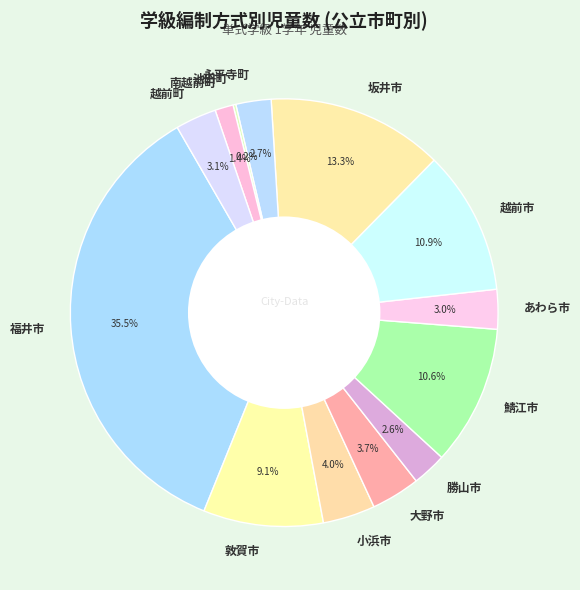

Which has a higher value, 勝山市 or 敦賀市?

敦賀市